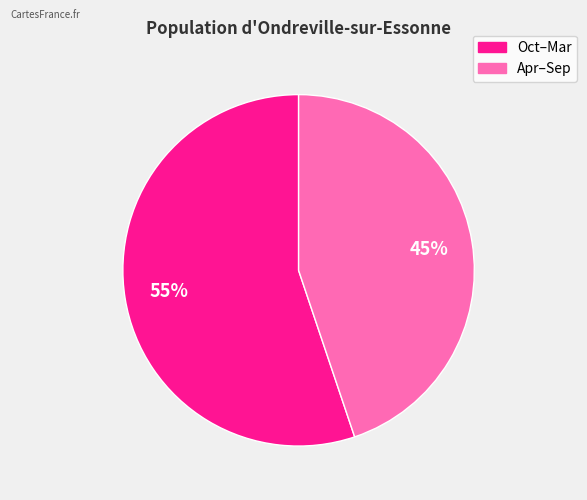

To the nearest percent, what is the difference between the largest and smallest slice percentages?

10%